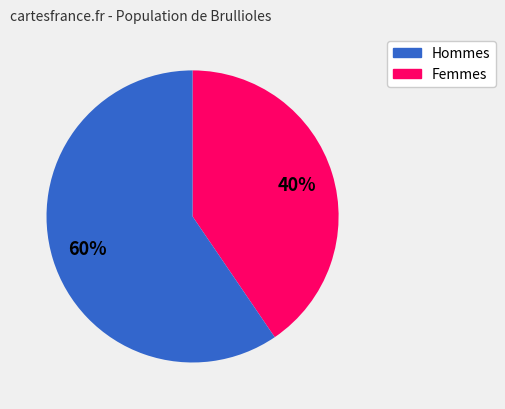

To the nearest percent, what is the average slice percentage?

50%